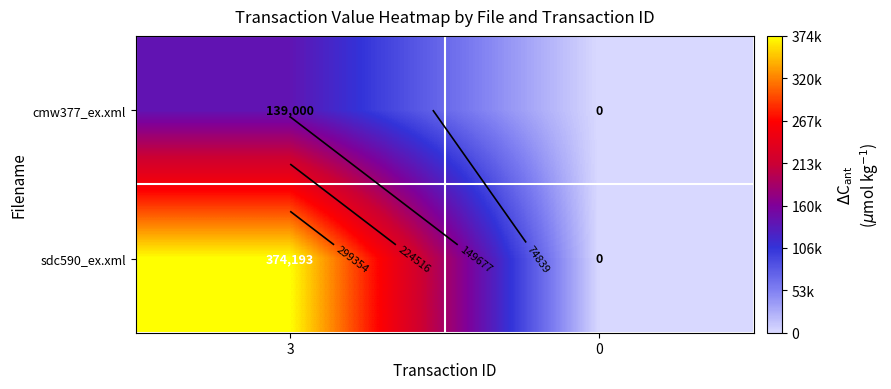

Is it true that sdc590_ex.xml equals 0 at 0?

True